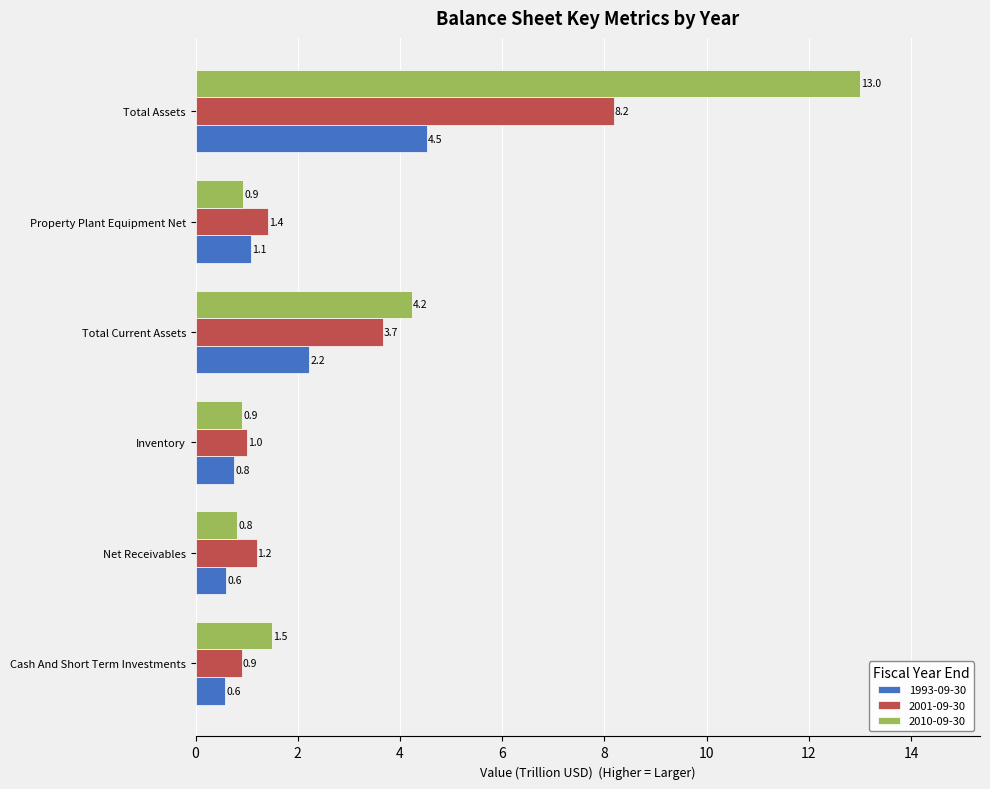

How many series are shown in this chart?

3